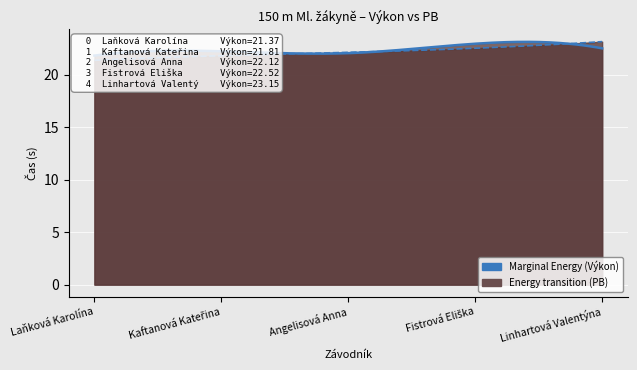

Which label corresponds to the largest value in the chart?

Linhartová Valentýna